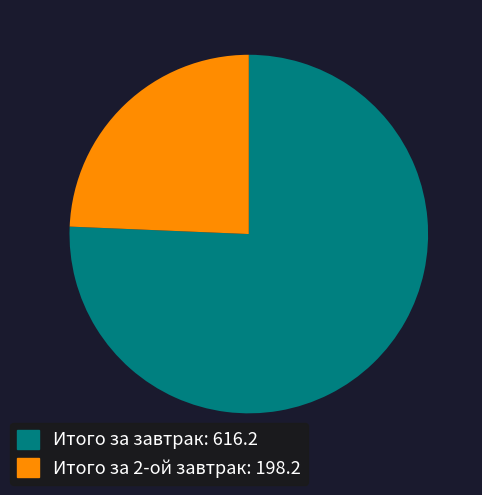

Rank the categories by value from highest to lowest.

Итого за завтрак, Итого за 2-ой завтрак